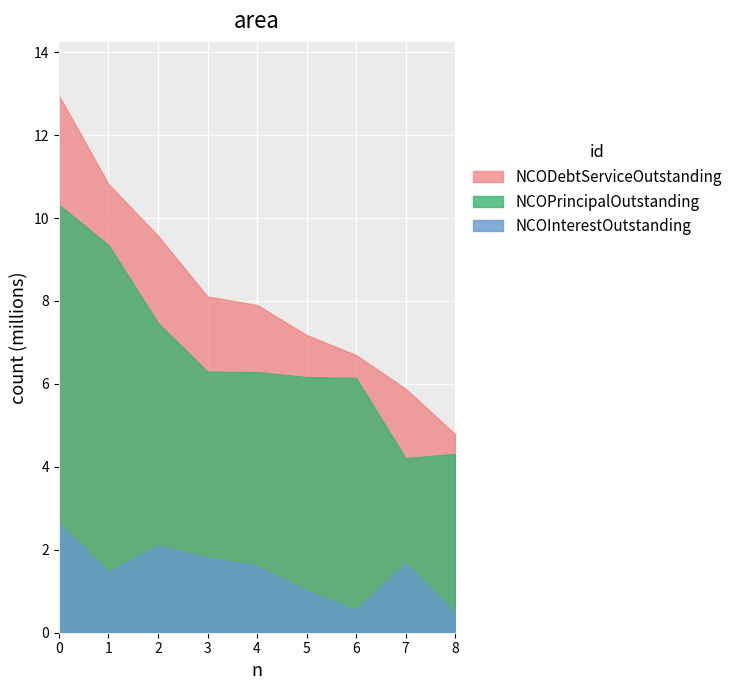

True or false: NCOPrincipalOutstanding and NCODebtServiceOutstanding intersect in this chart.

False